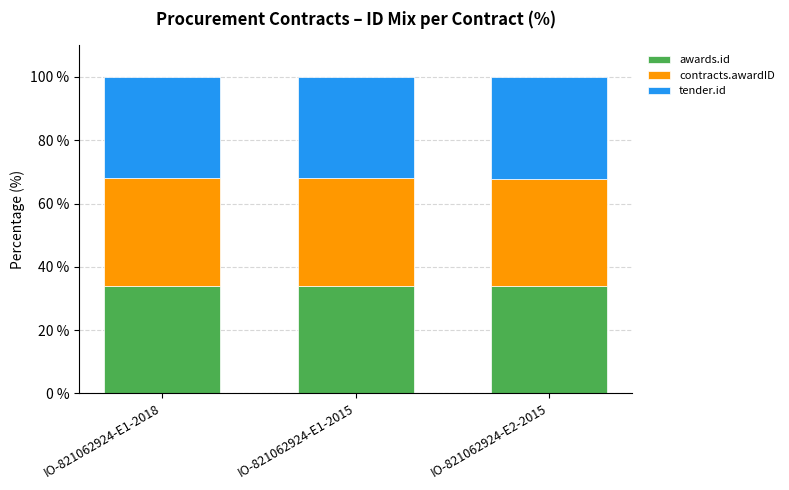

Count the number of categories in the chart.

3